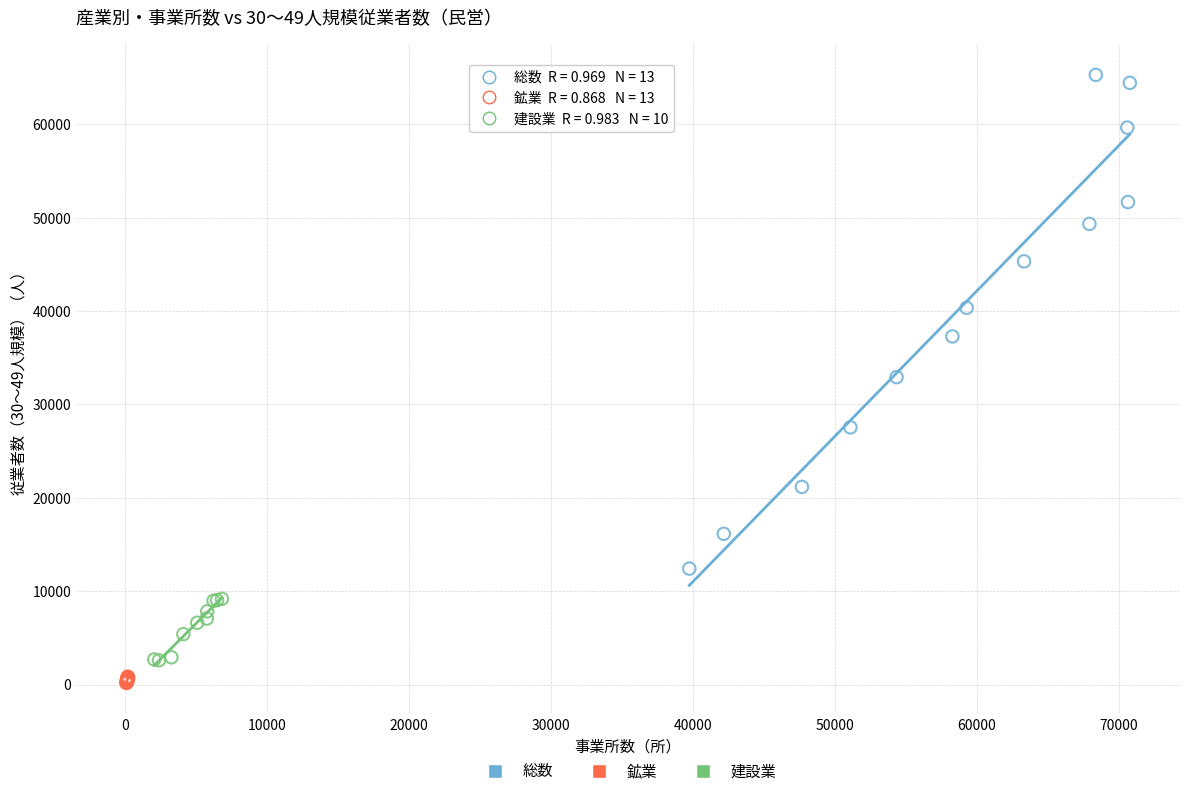

Which series has the largest Y range (max minus min)?

総数